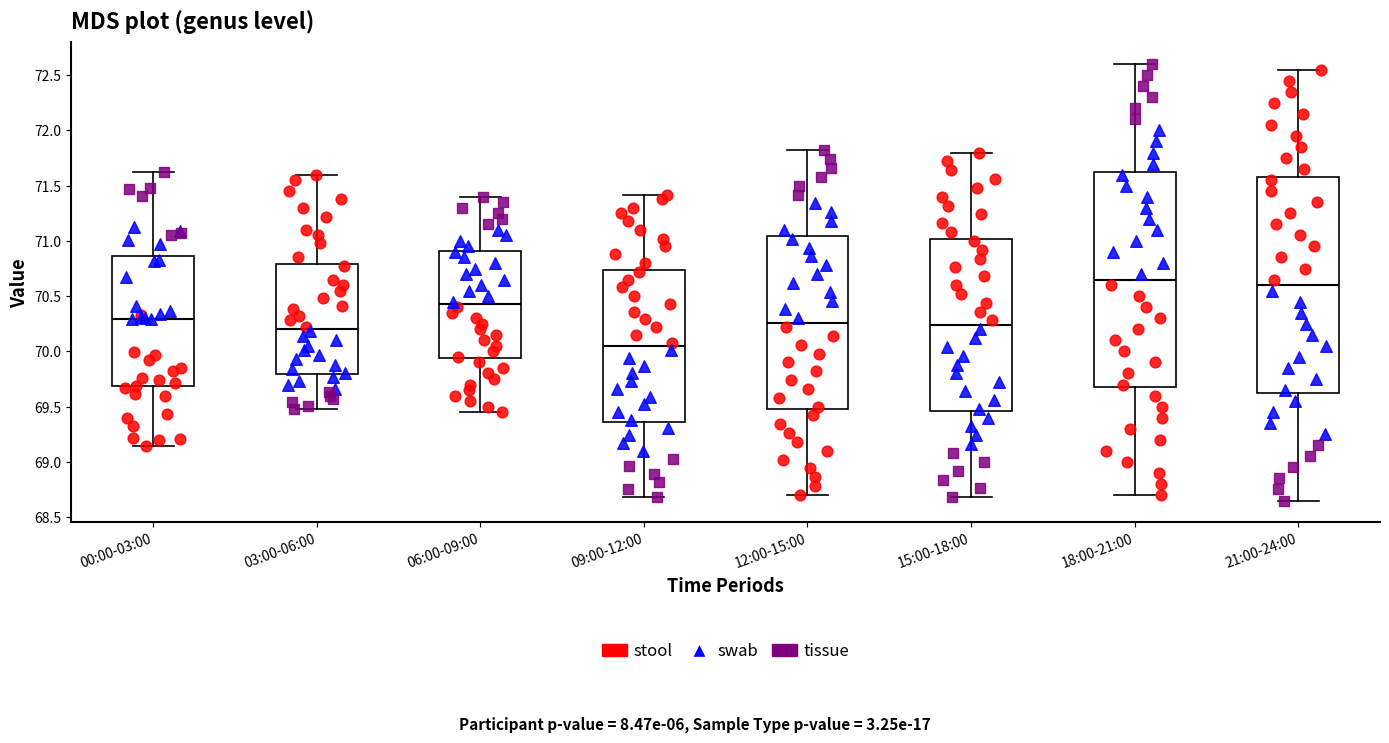

Reading left to right, transcribe this box plot: for each box, give where its median line is, the range the box spans, and where its two whiskers end, as read against the y-axis. The values are not printed on the chart, so give them approximately, as read against the axis.

00:00-03:00: median 70.30, box 69.70 to 70.85, whiskers 69.15 to 71.60
03:00-06:00: median 70.20, box 69.80 to 70.80, whiskers 69.50 to 71.60
06:00-09:00: median 70.45, box 69.95 to 70.90, whiskers 69.45 to 71.40
09:00-12:00: median 70.05, box 69.35 to 70.75, whiskers 68.70 to 71.40
12:00-15:00: median 70.25, box 69.50 to 71.05, whiskers 68.70 to 71.80
15:00-18:00: median 70.25, box 69.45 to 71.00, whiskers 68.70 to 71.80
18:00-21:00: median 70.65, box 69.70 to 71.65, whiskers 68.70 to 72.60
21:00-24:00: median 70.60, box 69.65 to 71.60, whiskers 68.65 to 72.55